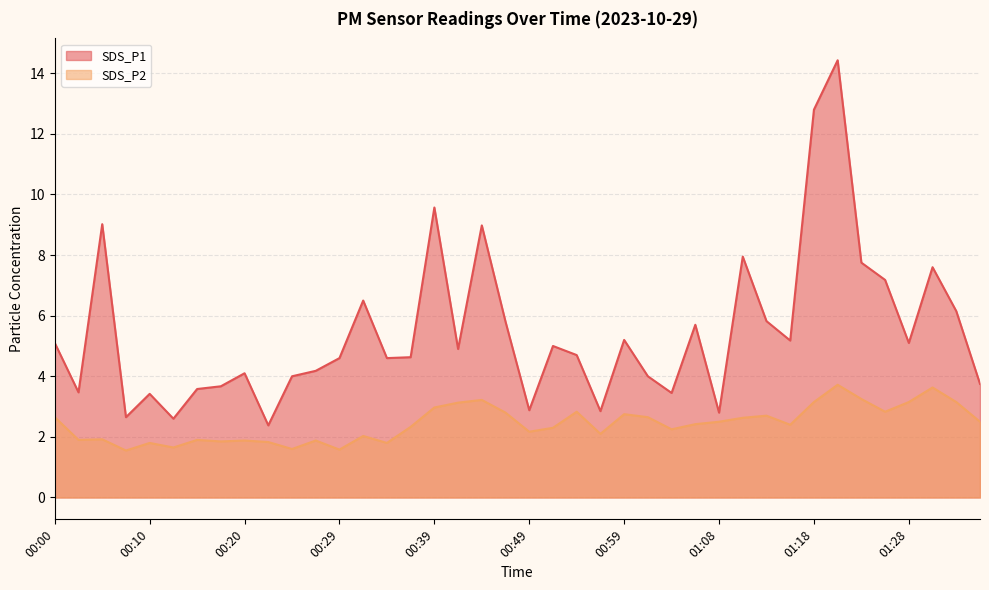

The SDS_P2 series shows 1.6 at 00:08. True or false?

True